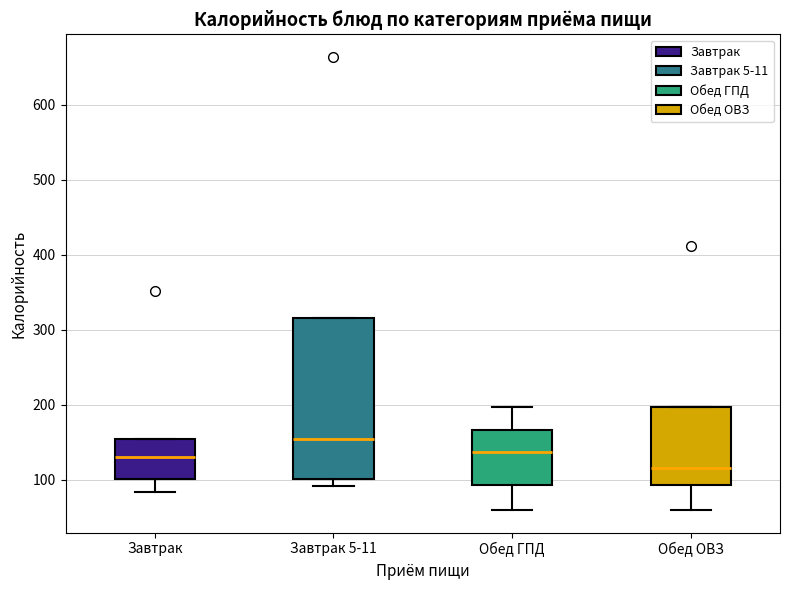

Where is the upper edge of the box for Обед ОВЗ on the y-axis? The values are not printed on the chart, so give them approximately, as read against the axis.

200